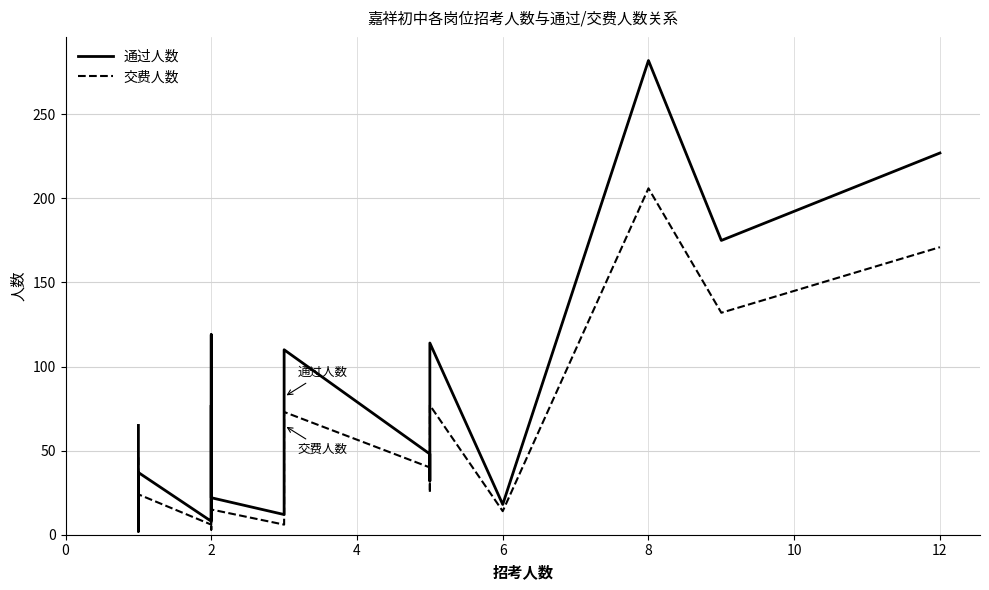

How many lines are shown in the chart?

2